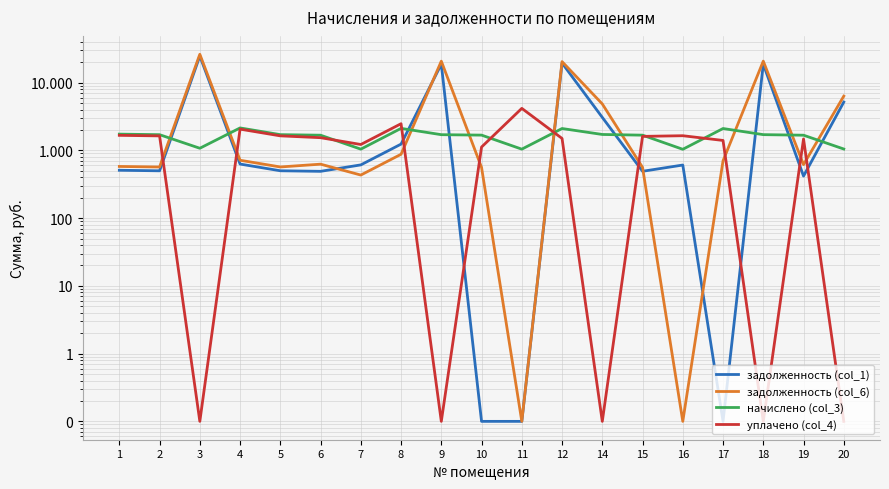

How many intersections are there between уплачено (col_4) and задолженность (col_1)?

9